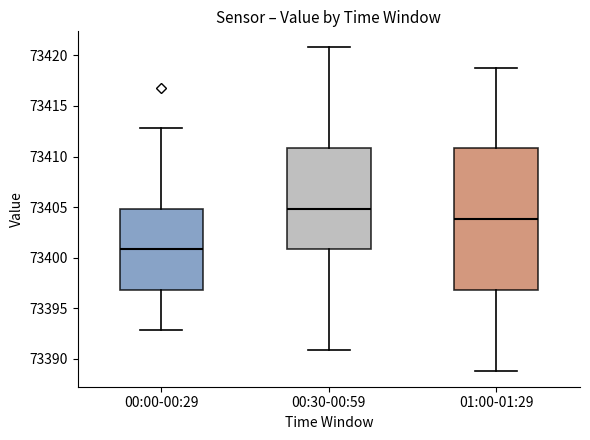

Which box has the highest median line?

00:30-00:59